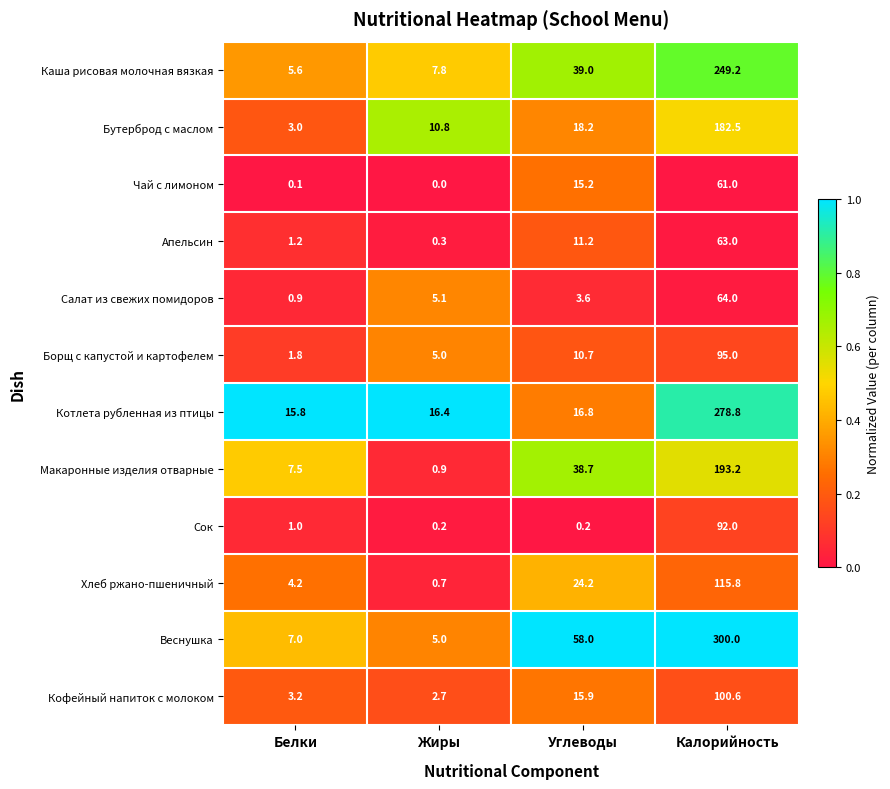

What is the difference between the Кофейный напиток с молоком values at Белки and Углеводы?

12.7